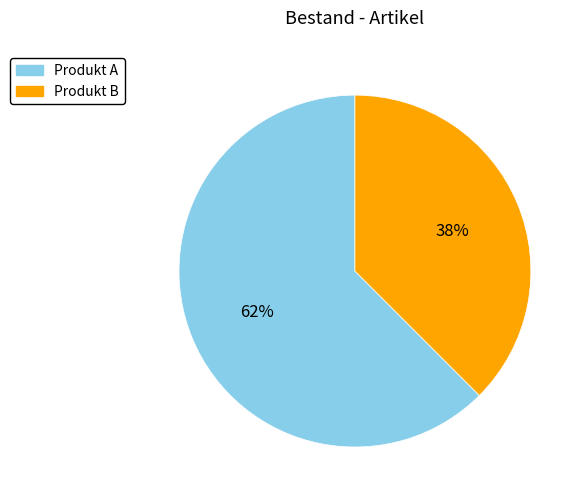

Does Produkt A represent more than half of the total?

Yes